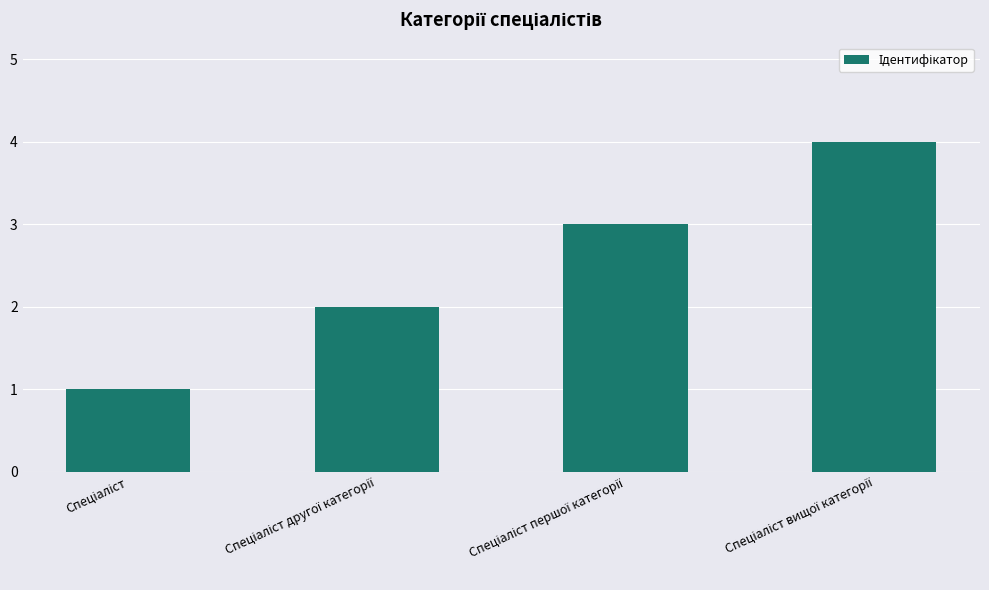

Reading left to right, transcribe all the data shown in this chart.

1	2	3	4